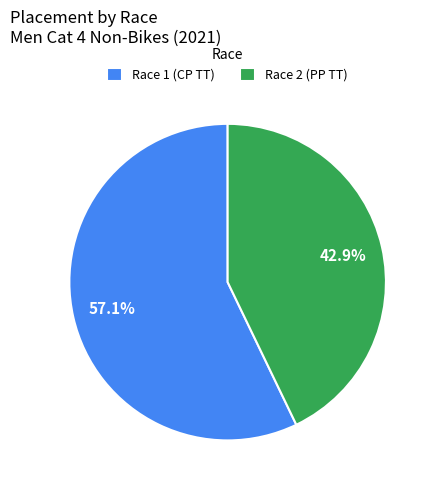

Is Race 1 (CP TT) the majority of the pie?

Yes